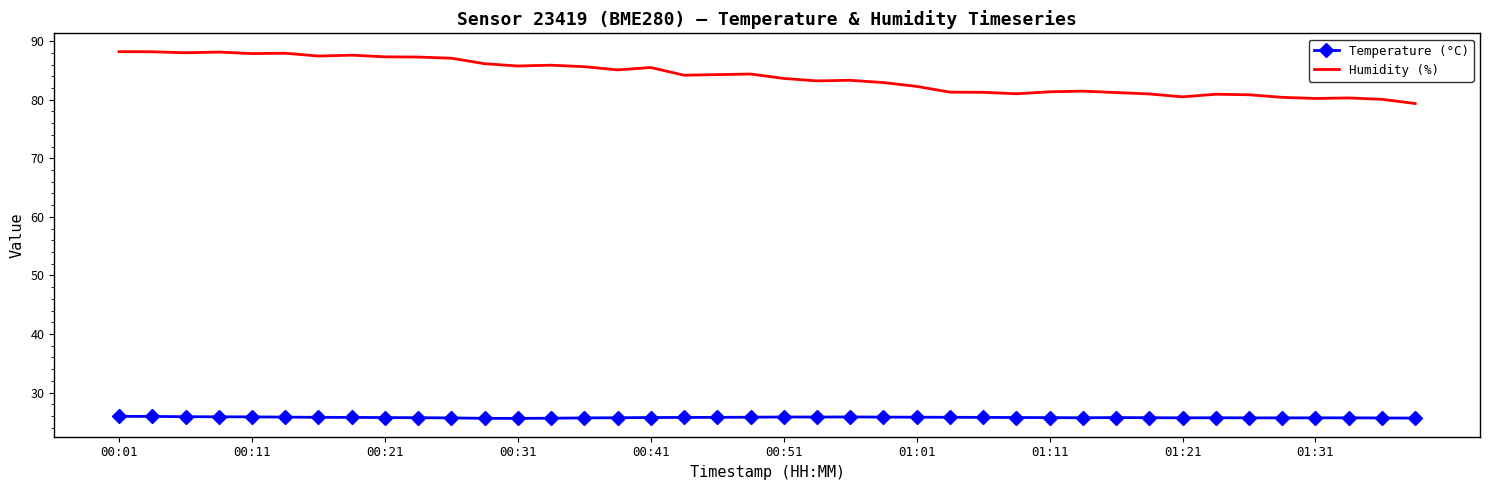

Which series has the largest total across all categories?

Humidity (%)